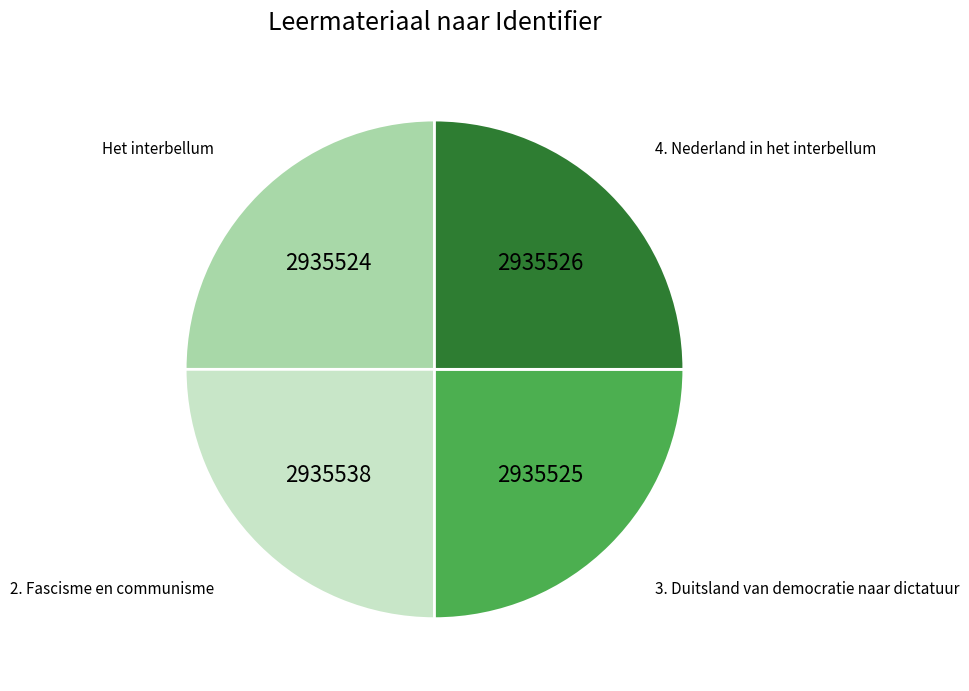

Count the number of slices in the pie.

4